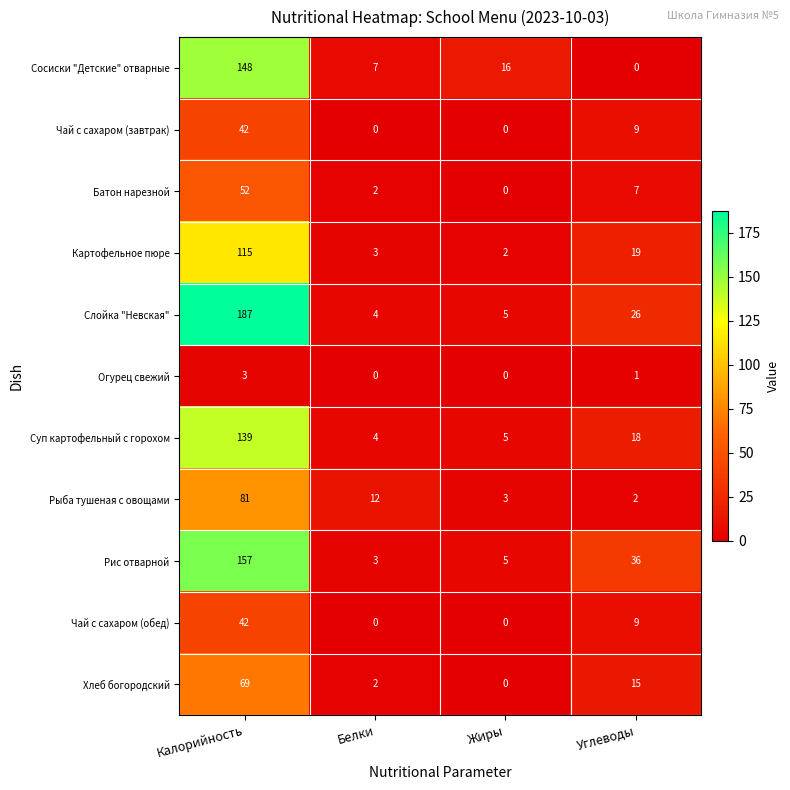

Is the value of Хлеб богородский at Углеводы greater than the value of Слойка "Невская" at Жиры?

Yes